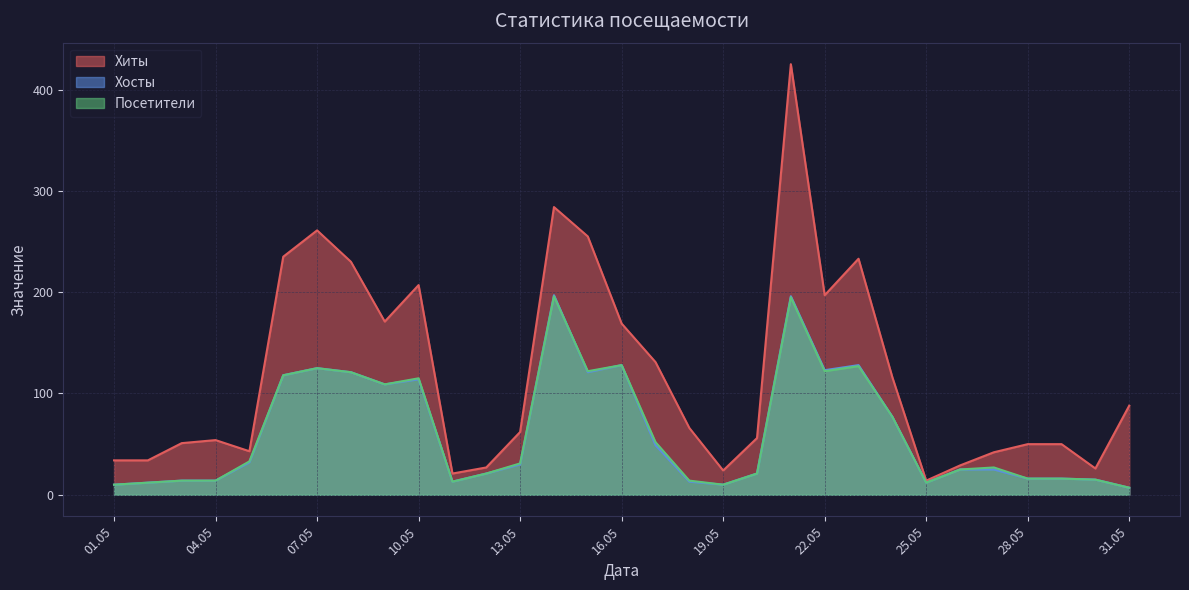

Reading left to right, transcribe all the data shown in this chart.

Хиты: 34	34	51	54	43	235	261	230	171	207	21	27	62	284	255	169	131	66	24	56	425	197	233	116	14	29	42	50	50	26	88
Хосты: 10	12	14	14	32	118	125	121	109	114	13	21	30	197	121	128	49	13	10	21	196	123	128	77	12	25	25	16	16	15	7
Посетители: 10	12	14	14	33	118	125	121	109	115	13	21	31	196	122	128	52	14	10	21	195	122	127	77	12	25	27	16	16	15	7